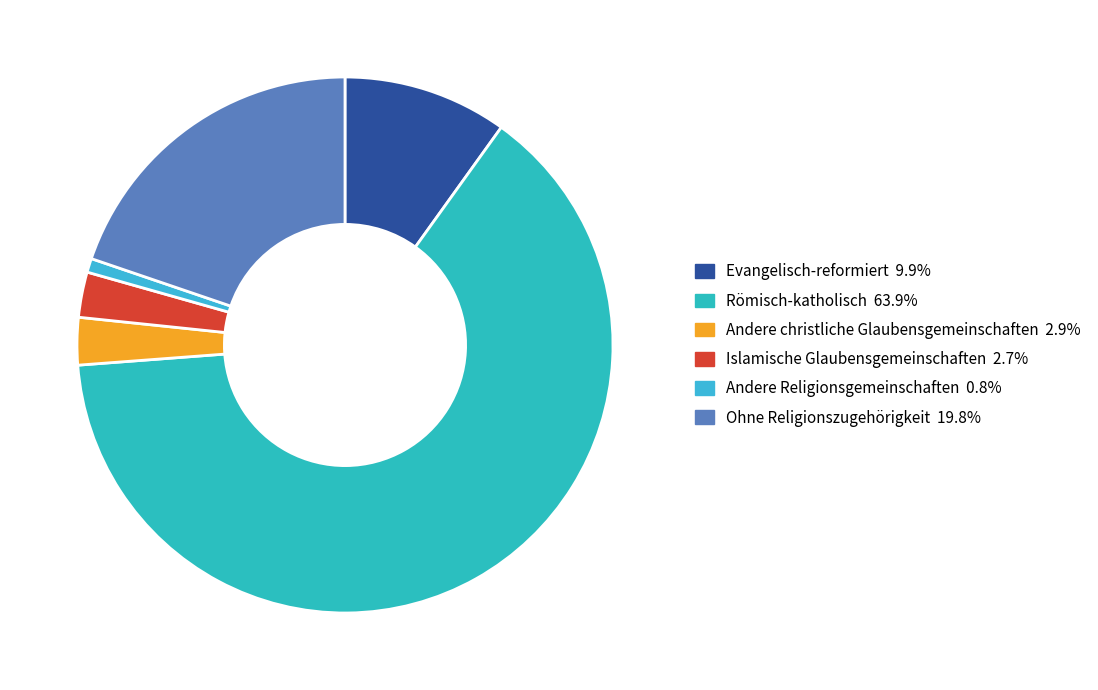

What is the total percentage of Evangelisch-reformiert and Islamische Glaubensgemeinschaften?

12.6%